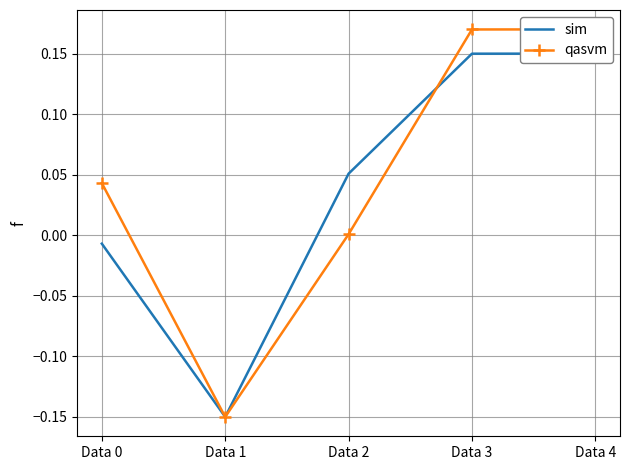

What are all the series names shown in the legend?

sim, qasvm